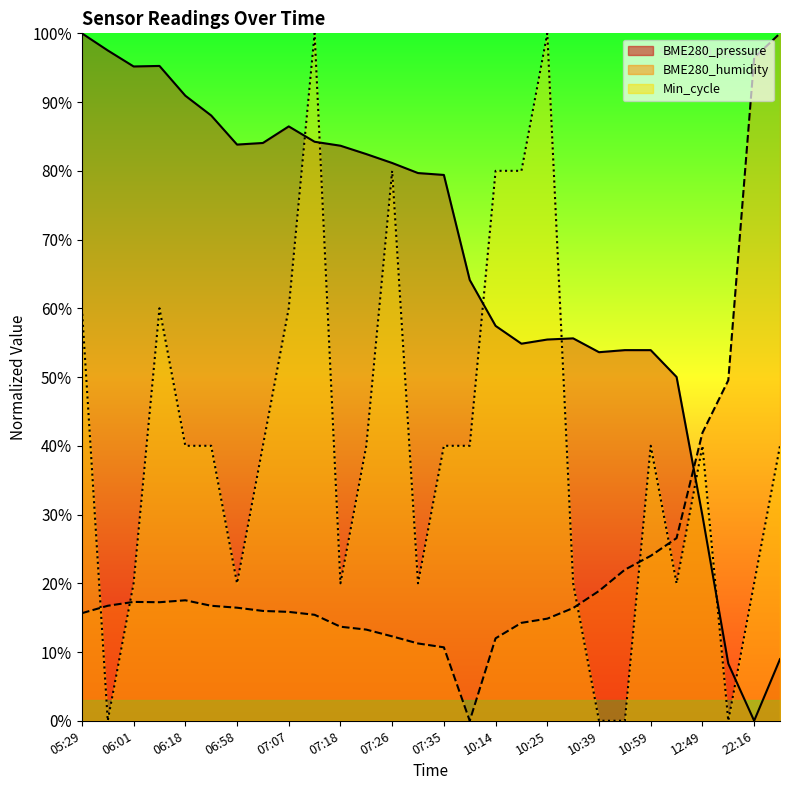

How many times do BME280_pressure and BME280_humidity cross each other?

1